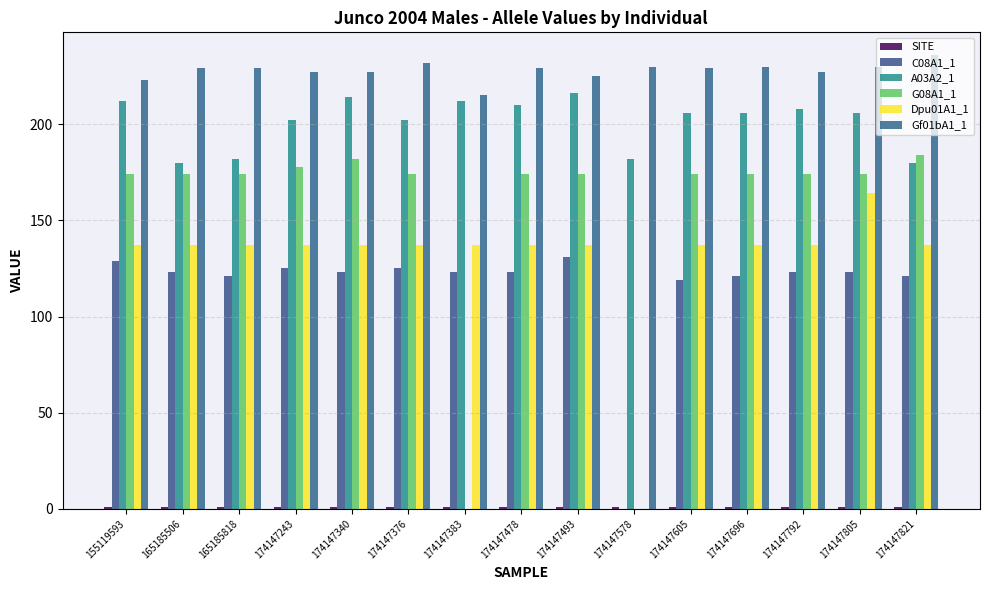

What is the sum of the SITE values at 174147821 and 155119593?

2